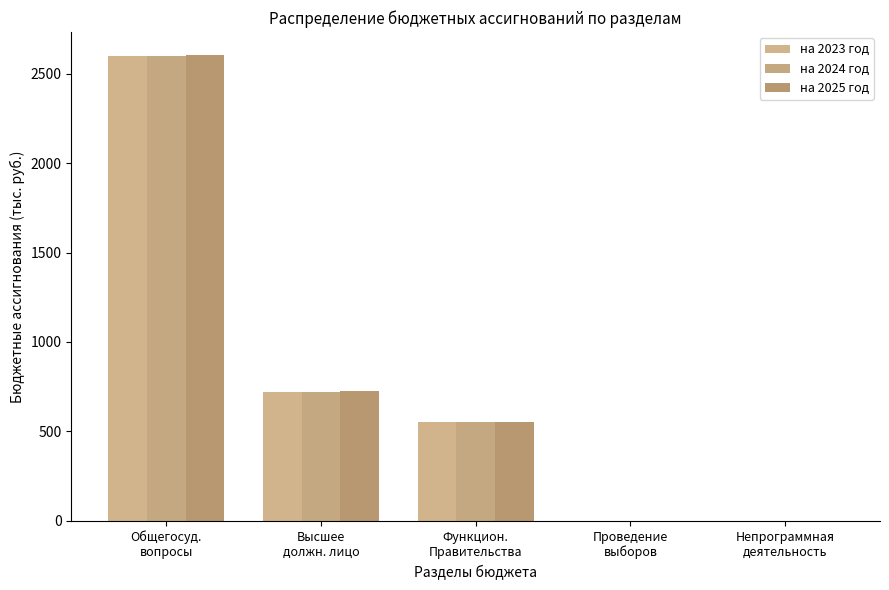

What is the average value of the на 2024 год series?

774.7